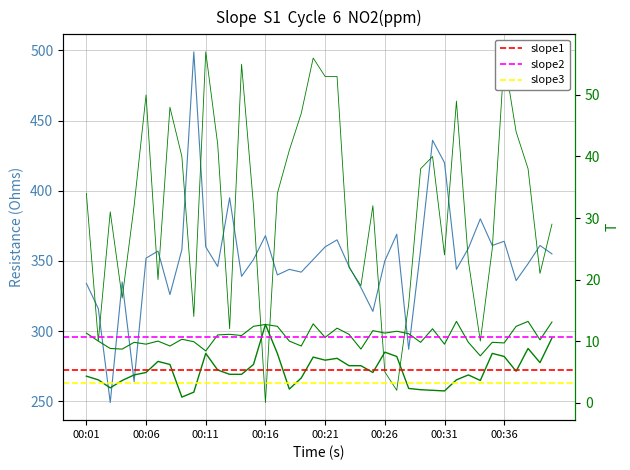

How many values in the col_2 series exceed 5?

20